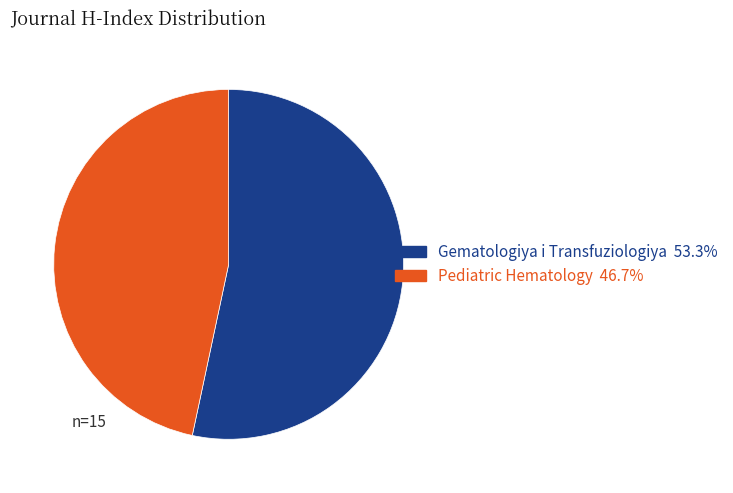

How many slices are in this pie chart?

2